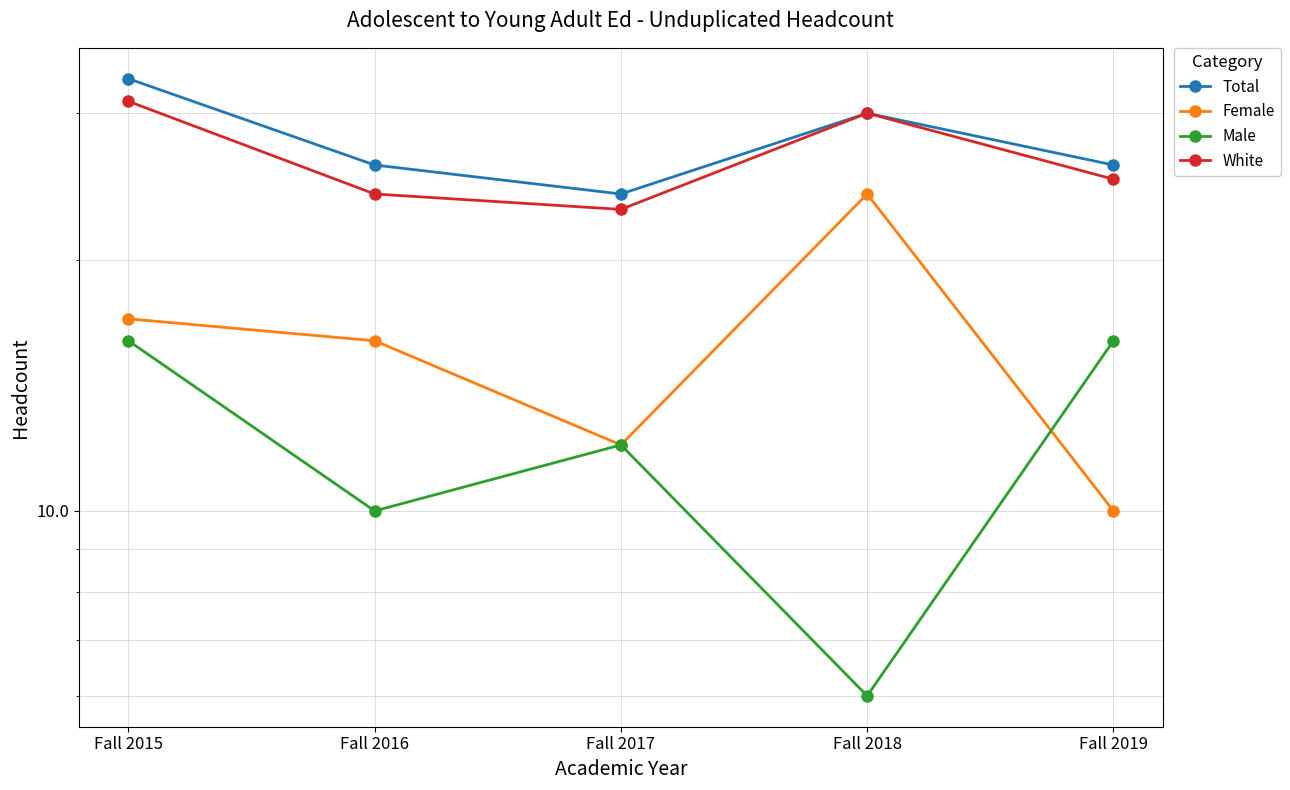

Count the number of data series in this chart.

4